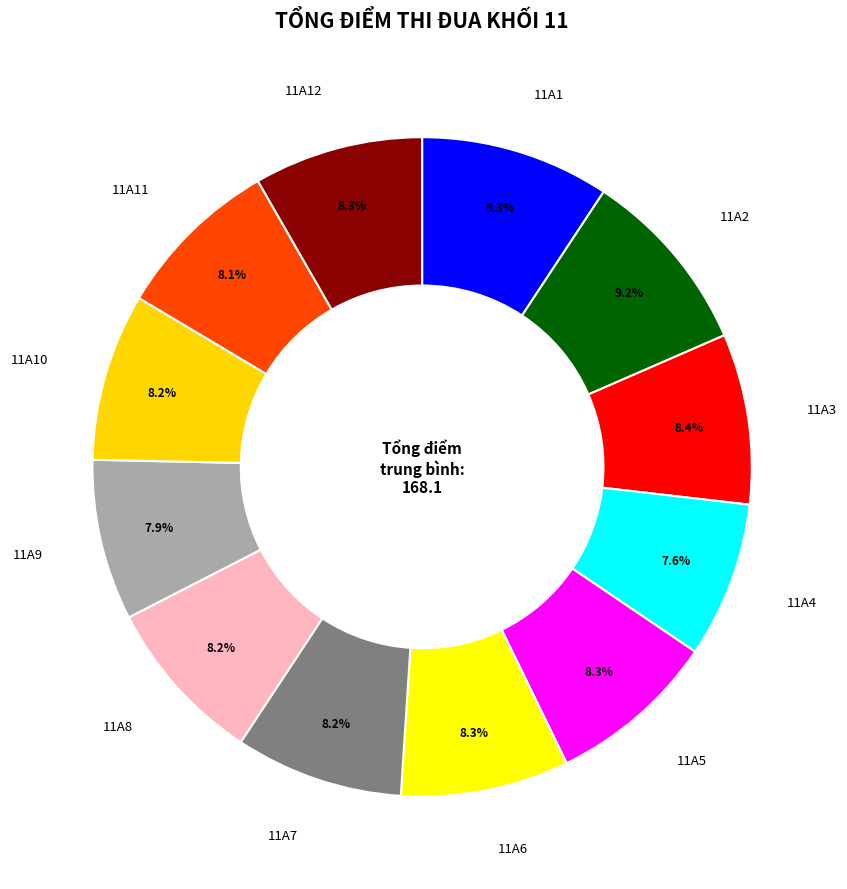

How many segments does this pie chart have?

12